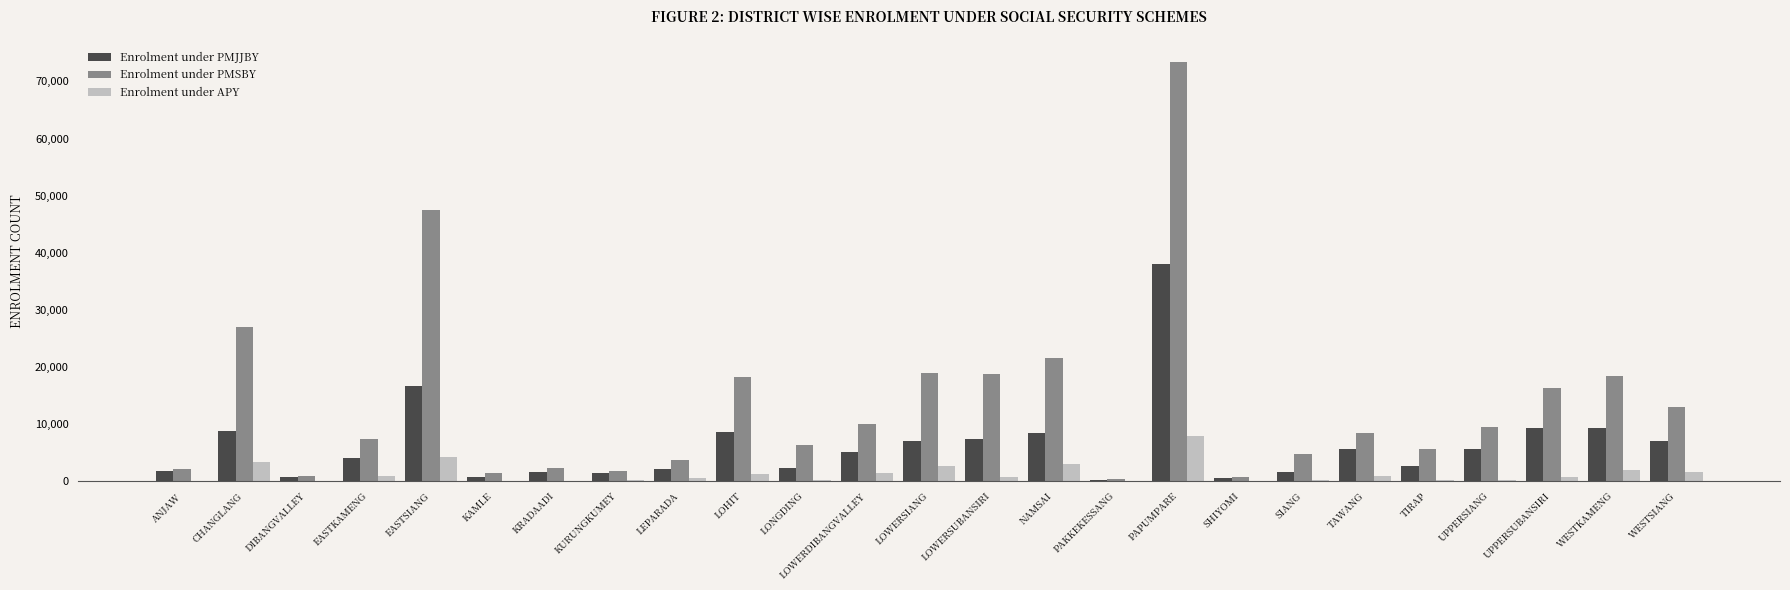

How many series are shown in this chart?

3